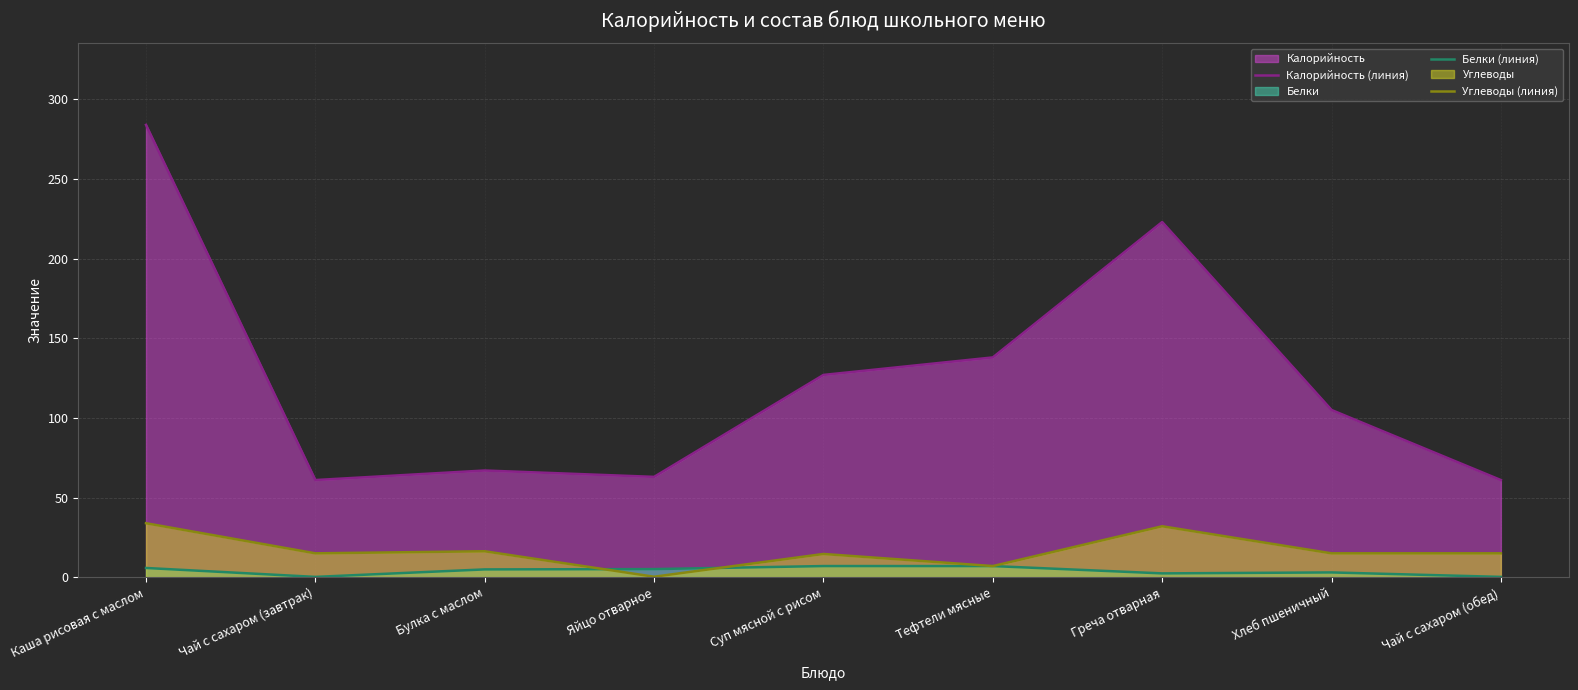

Rank the series by their maximum value, from lowest to highest.

Белки (линия), Углеводы (линия), Калорийность (линия)